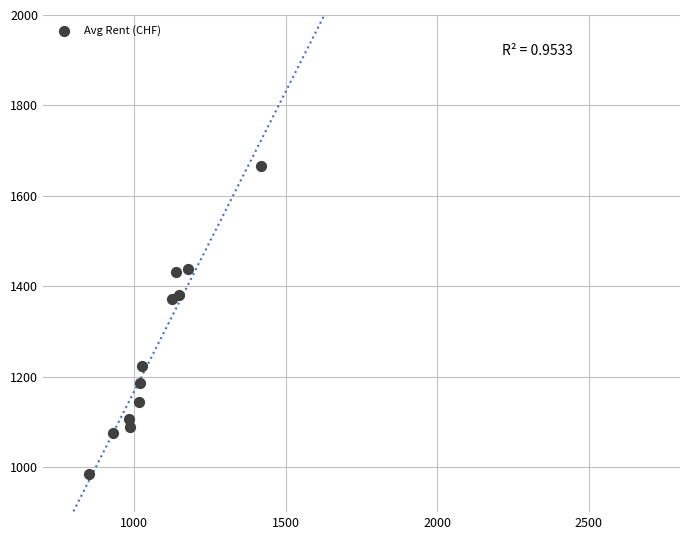

What is the range of Y values (max minus min)?

681